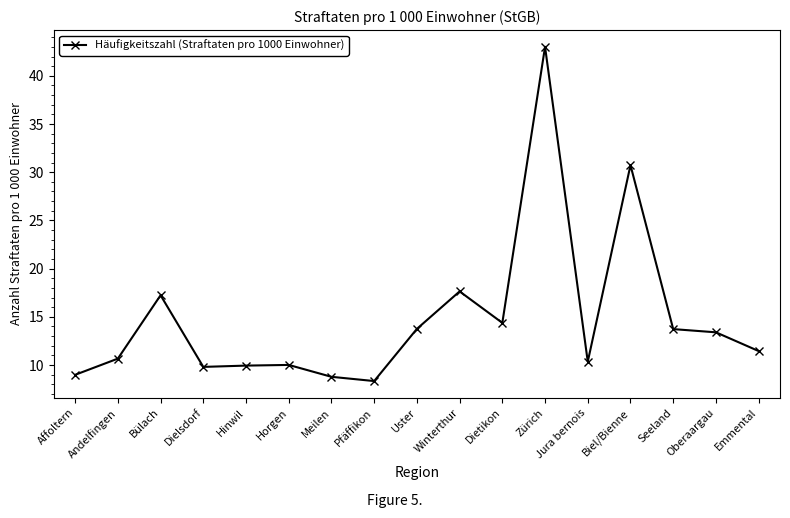

At which category does the data reach its first local peak?

Bülach